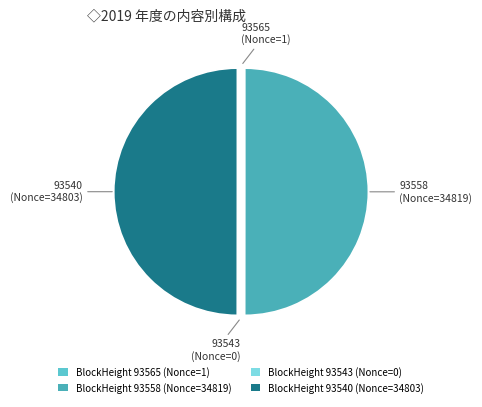

To the nearest percent, what is the average slice percentage?

25%